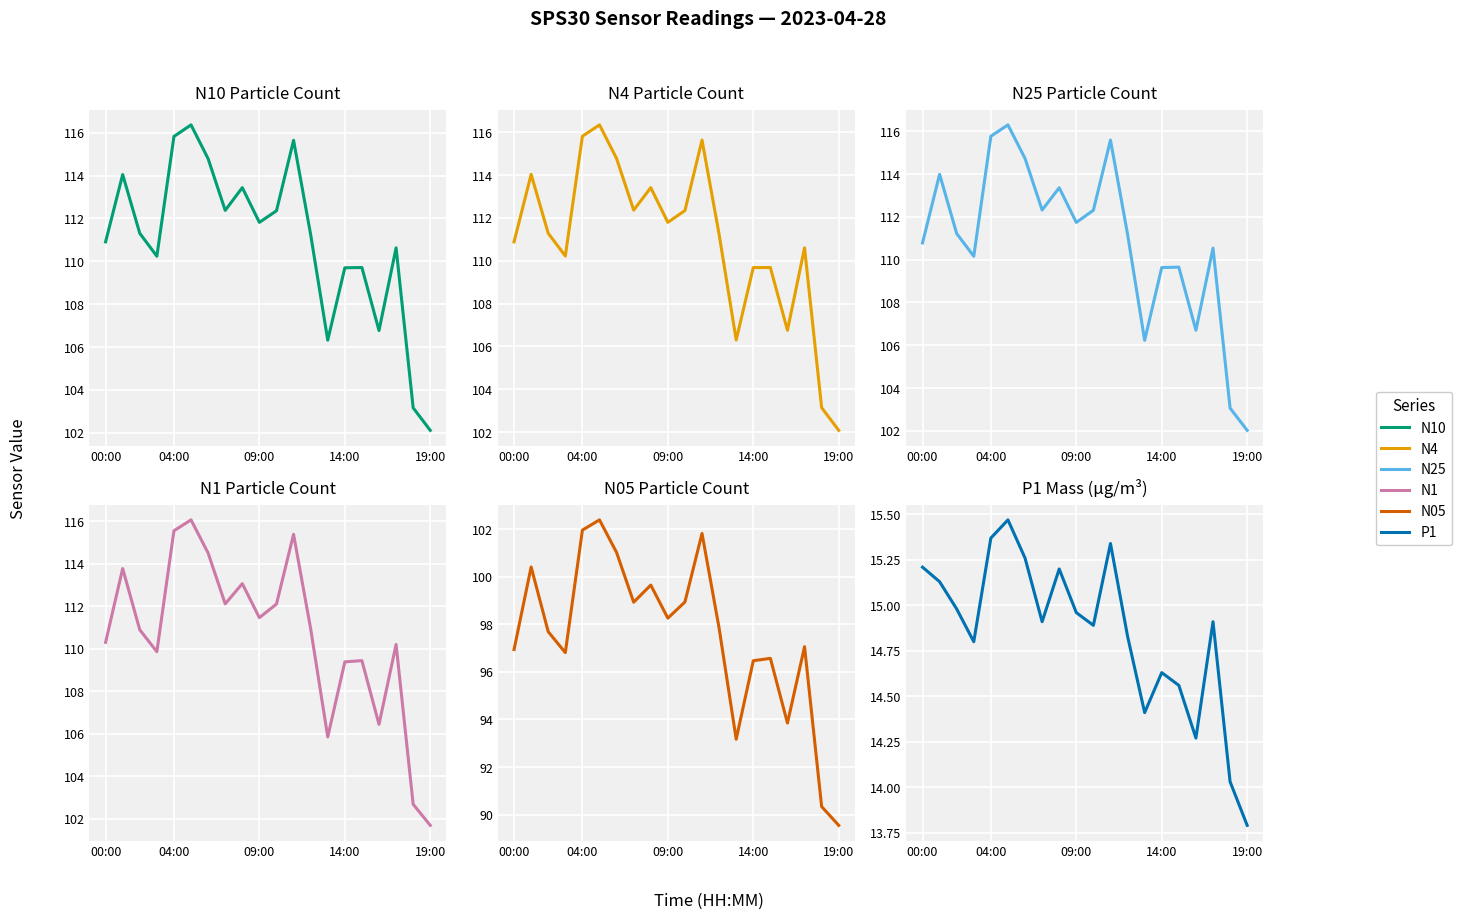

What are all the series names shown in the legend?

N10, N4, N25, N1, N05, P1